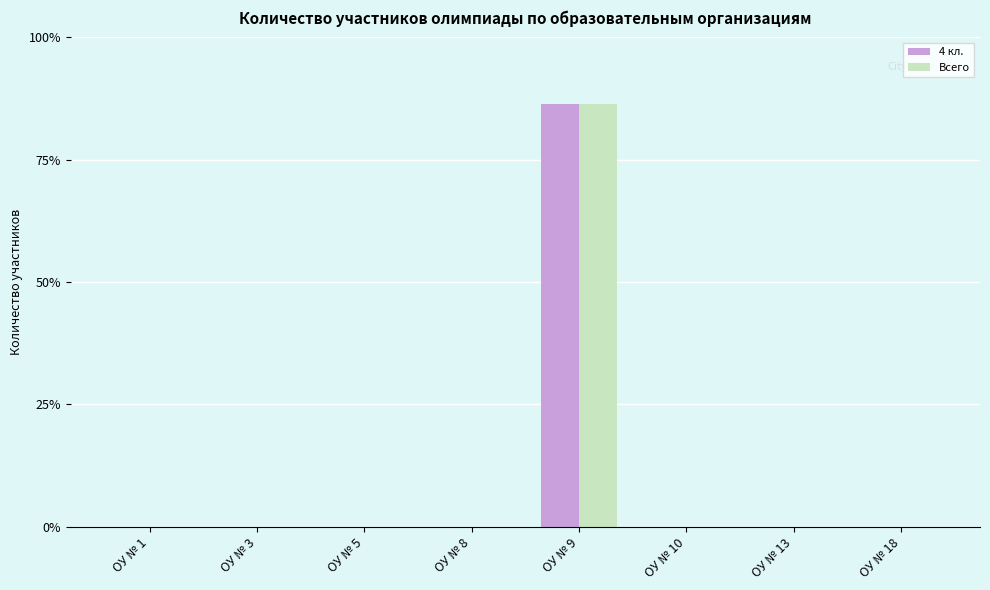

At which category does the chart reach its peak across all series?

ОУ № 9